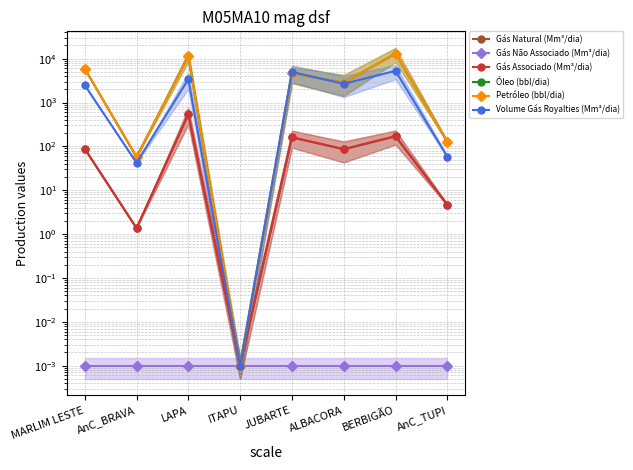

True or false: Petróleo (bbl/dia) has a value of 0.0 at ITAPU.

True